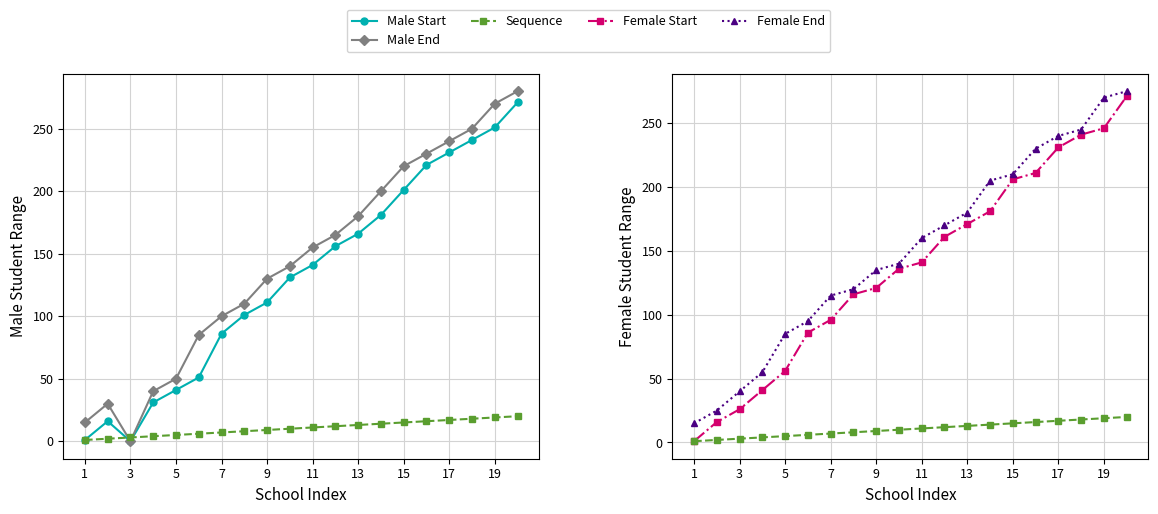

Is the value of Sequence at 9 greater than the value of Female Start at 19?

No